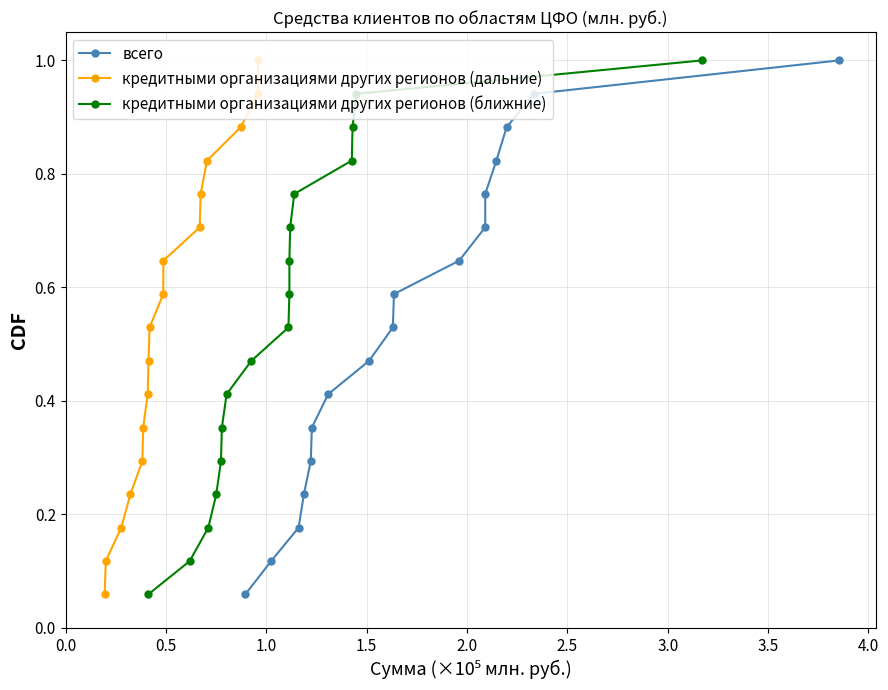

Which series has the largest total across all categories?

всего